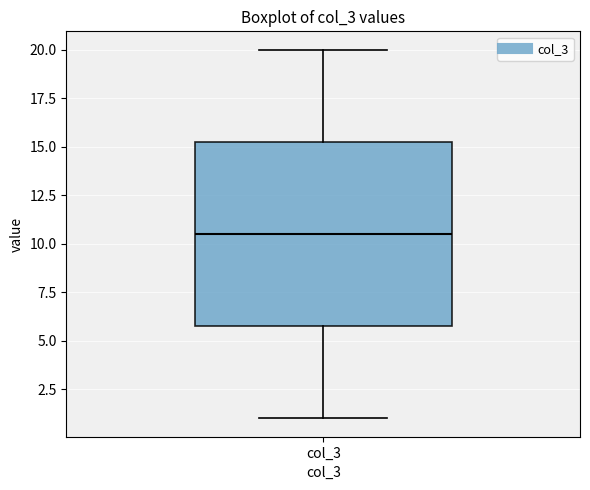

Where is the lower edge of the box for col_3 on the y-axis? The values are not printed on the chart, so give them approximately, as read against the axis.

6.0